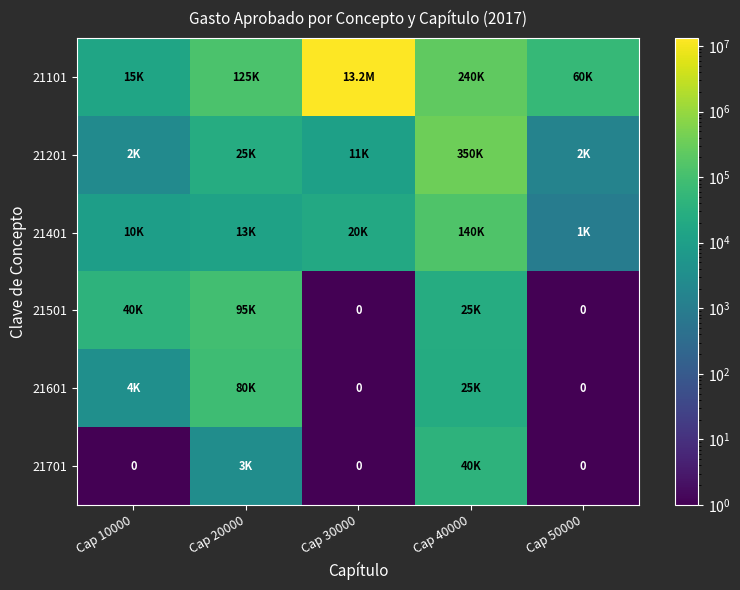

How many values in the 21201 series are below 11000?

2